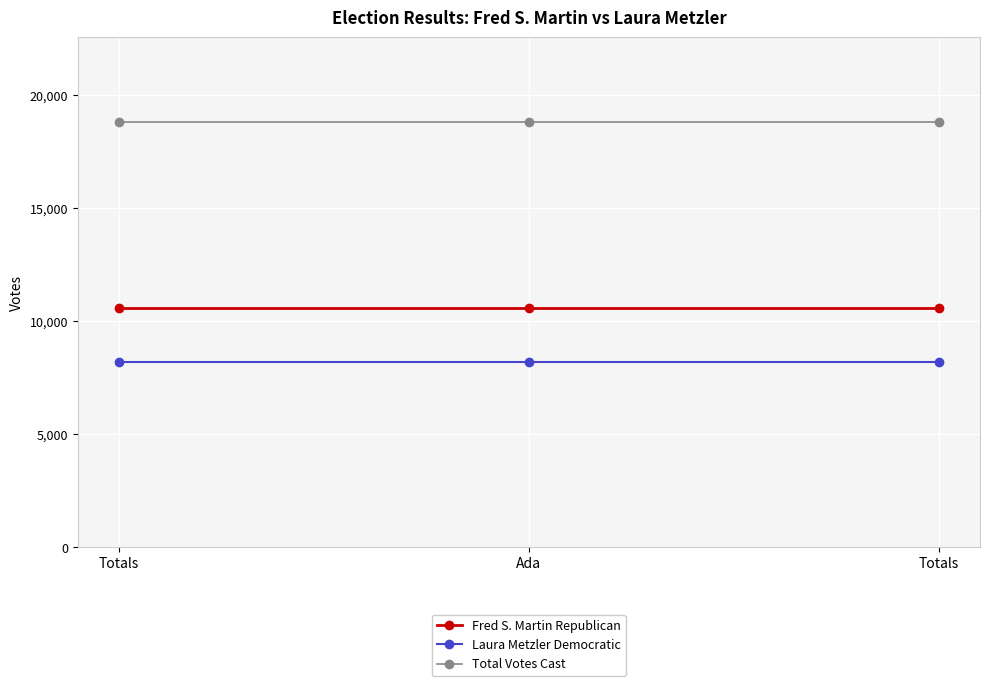

What is the value of the Laura Metzler Democratic point at the 2nd from the left?

8203